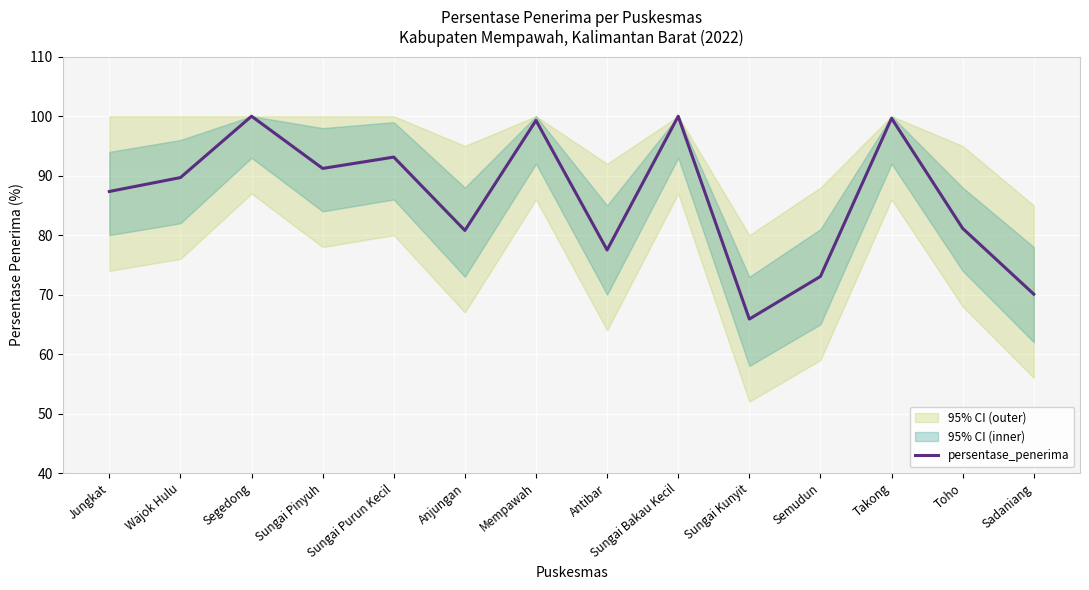

The value at Wajok Hulu is 89.7. True or false?

True